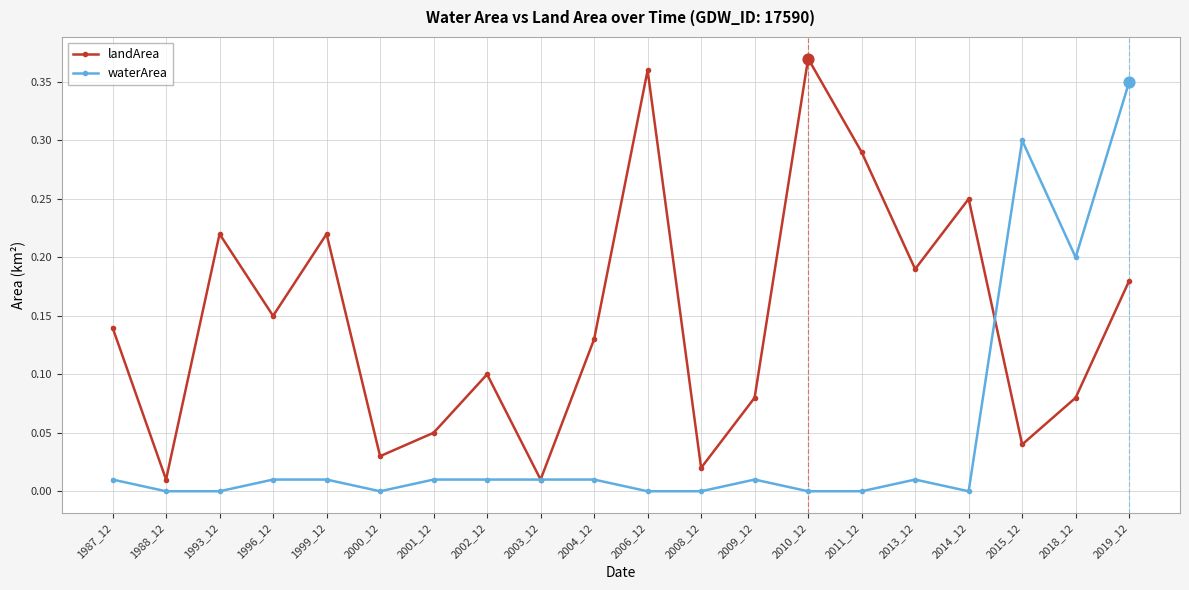

Which series has the largest total across all categories?

landArea